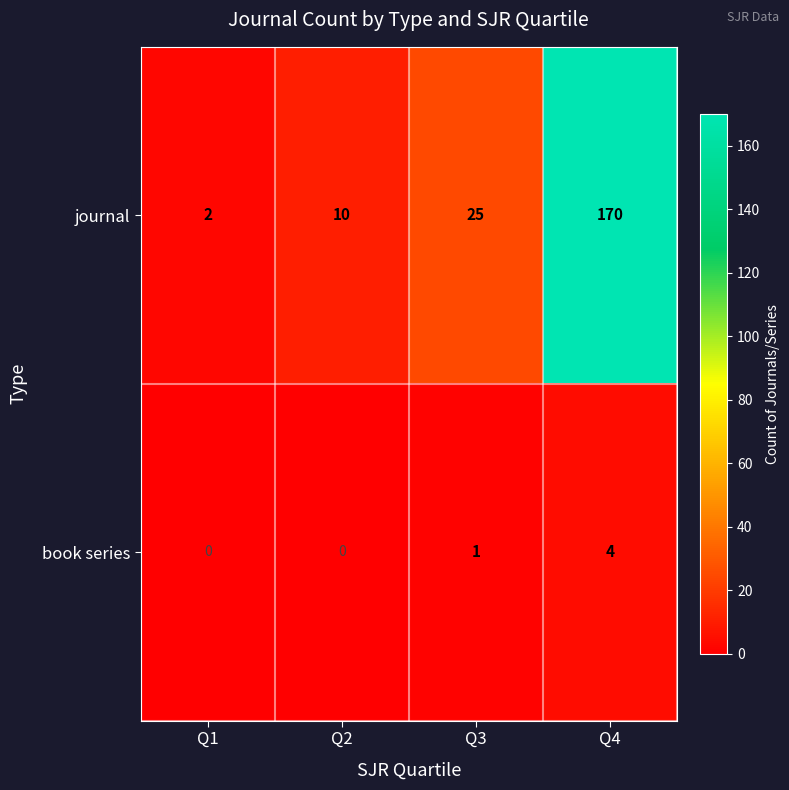

Rank the series at Q3 from lowest to highest value.

book series, journal